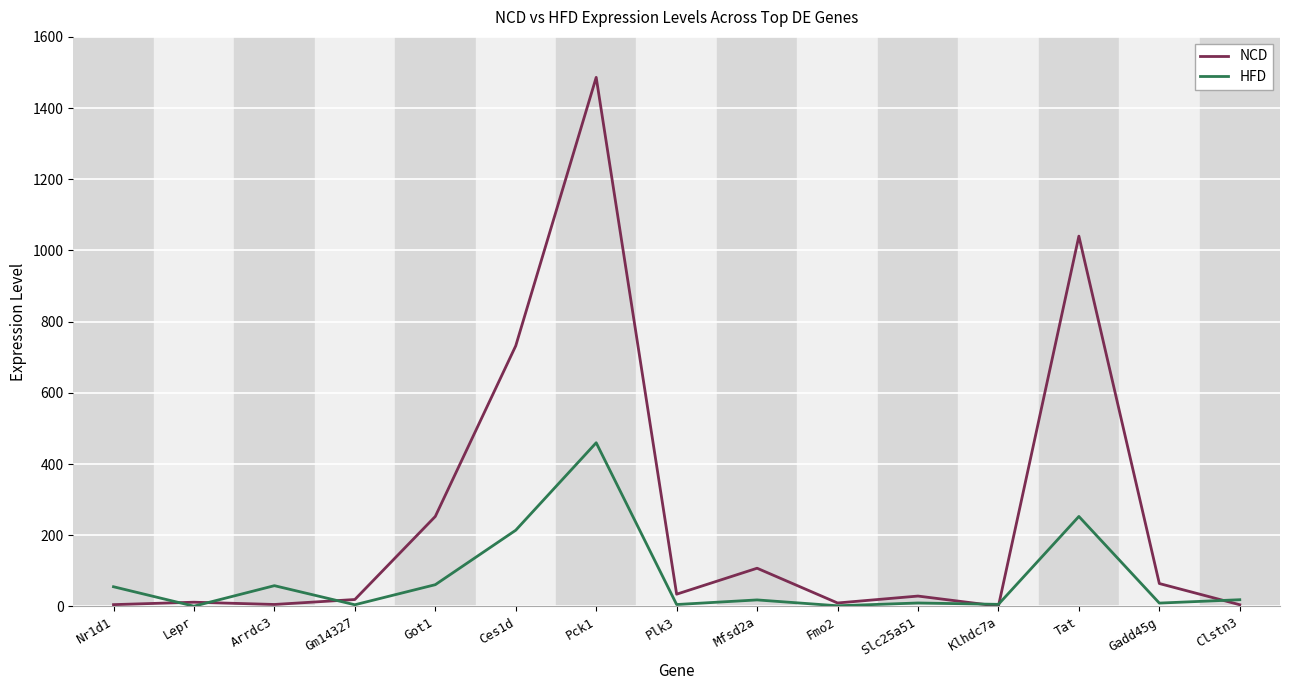

List the series in order of their overall mean, highest first.

NCD, HFD